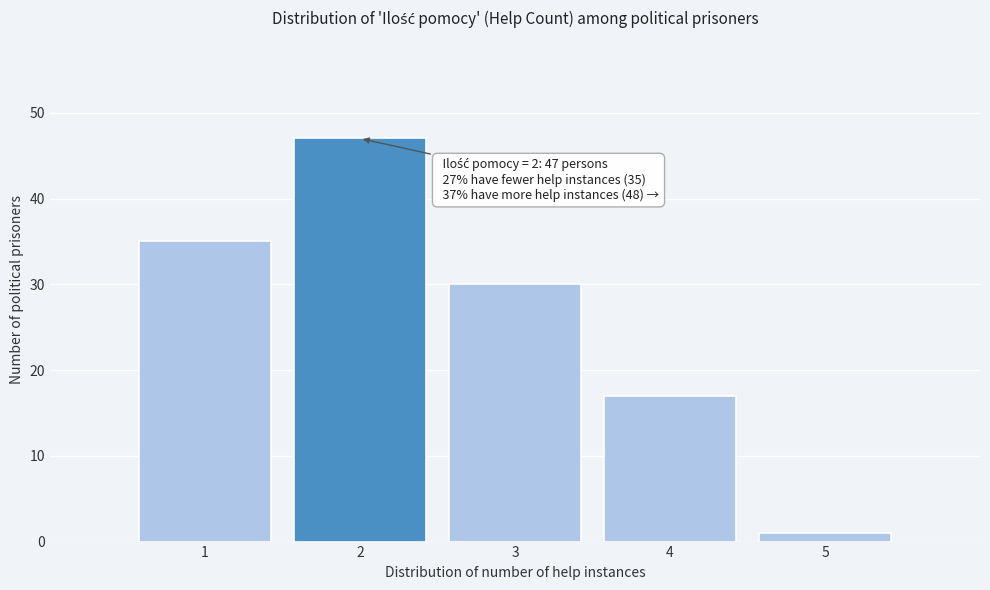

Reading right to left, list all the values displayed in this chart.

5=1	4=17	3=30	2=47	1=35